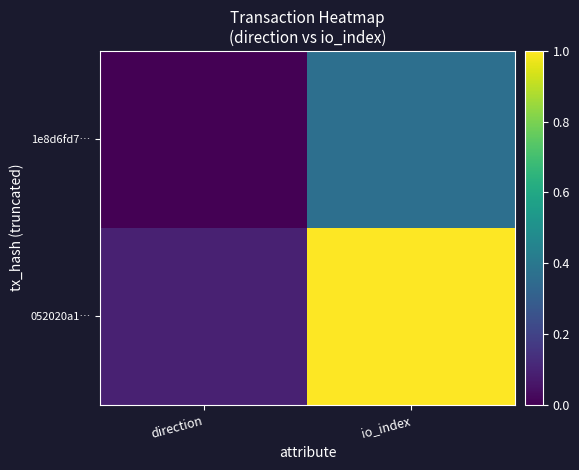

Which series changed the most between direction and io_index?

052020a1…